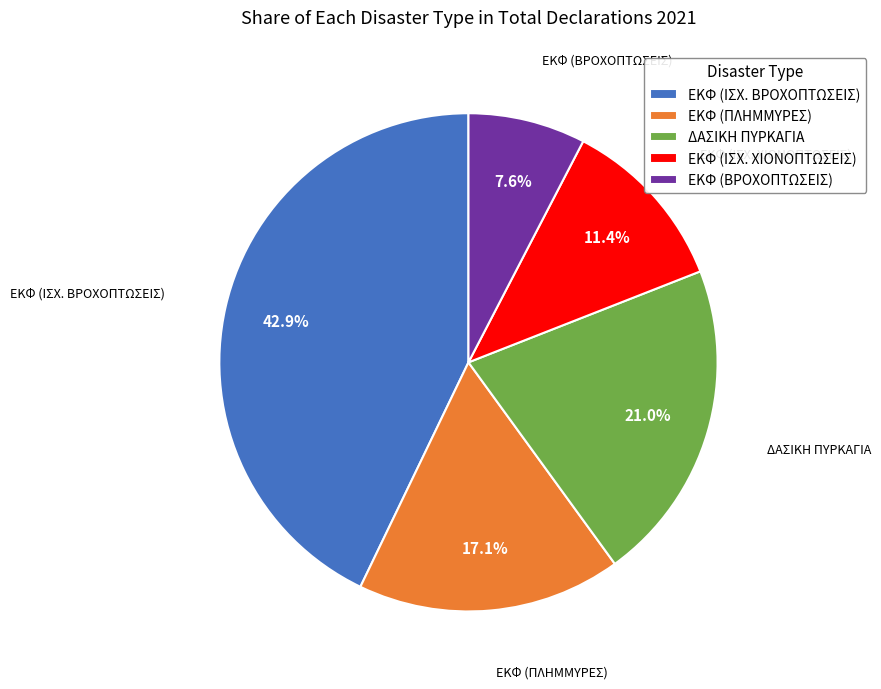

Is there a majority slice in this chart?

No